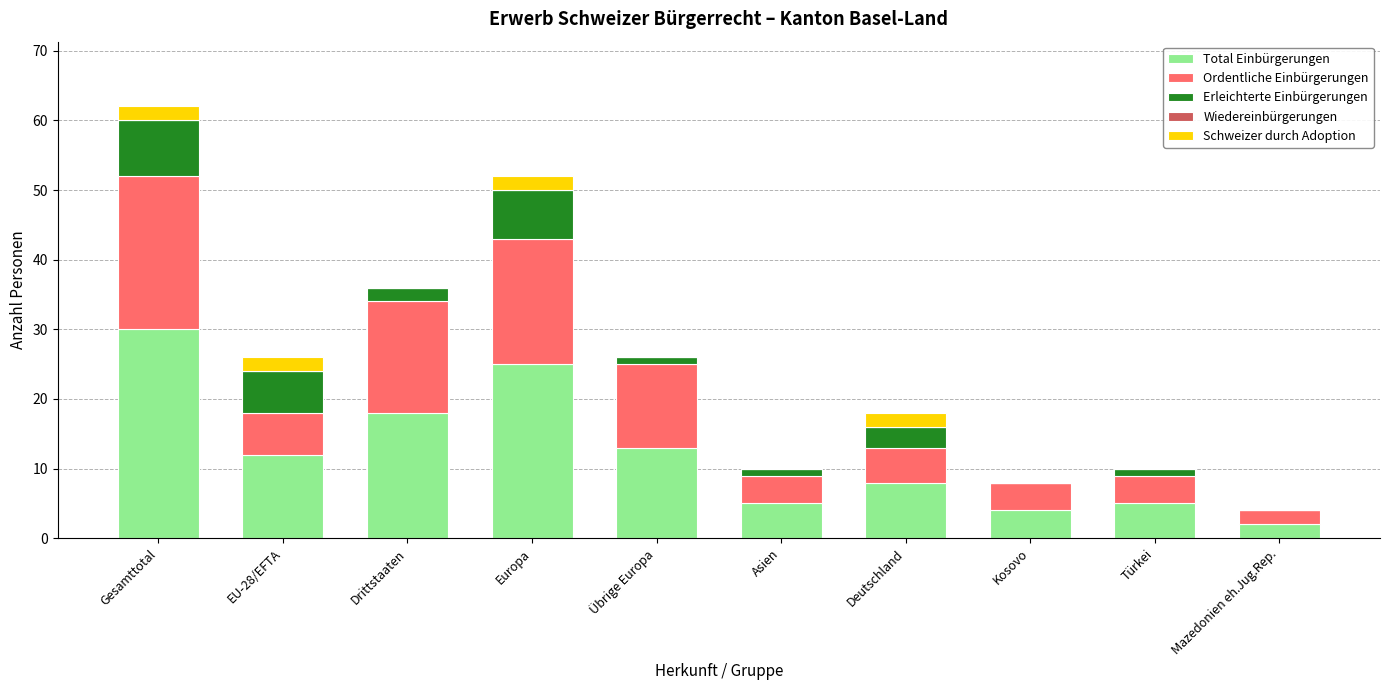

At which category is the sum across all series the highest?

Gesamttotal